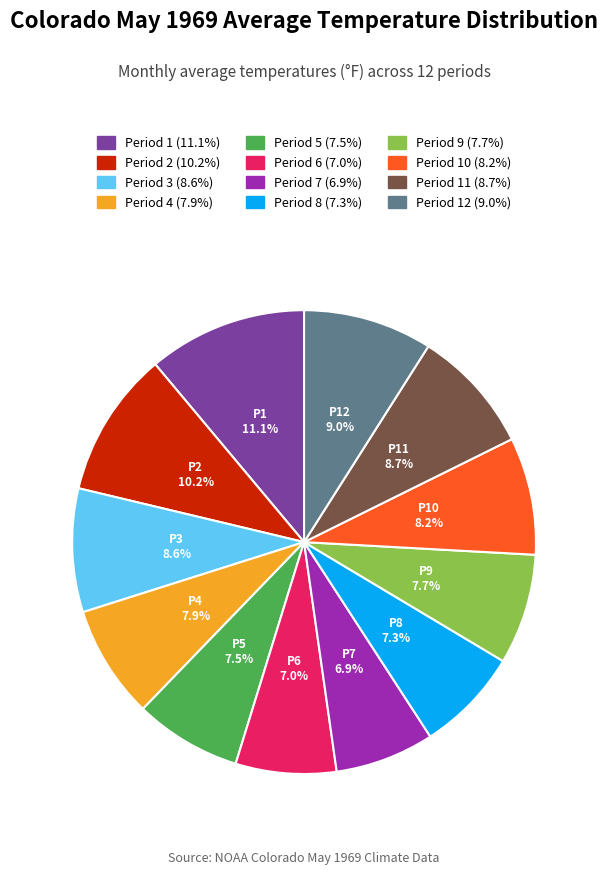

Is there a majority slice in this chart?

No